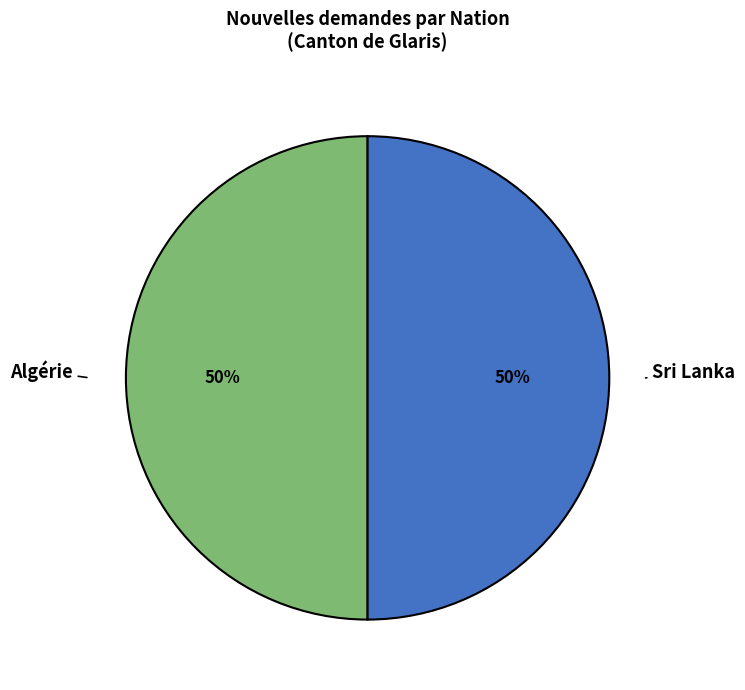

To the nearest percent, what is the average slice percentage?

50%